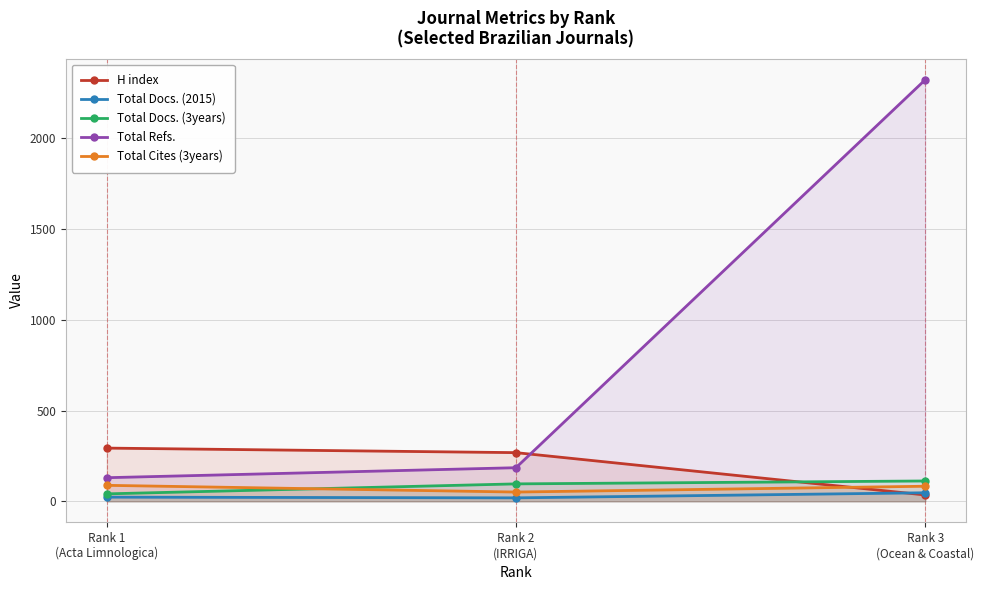

Is it true that Total Refs. equals 185 at Rank 2
(IRRIGA)?

True